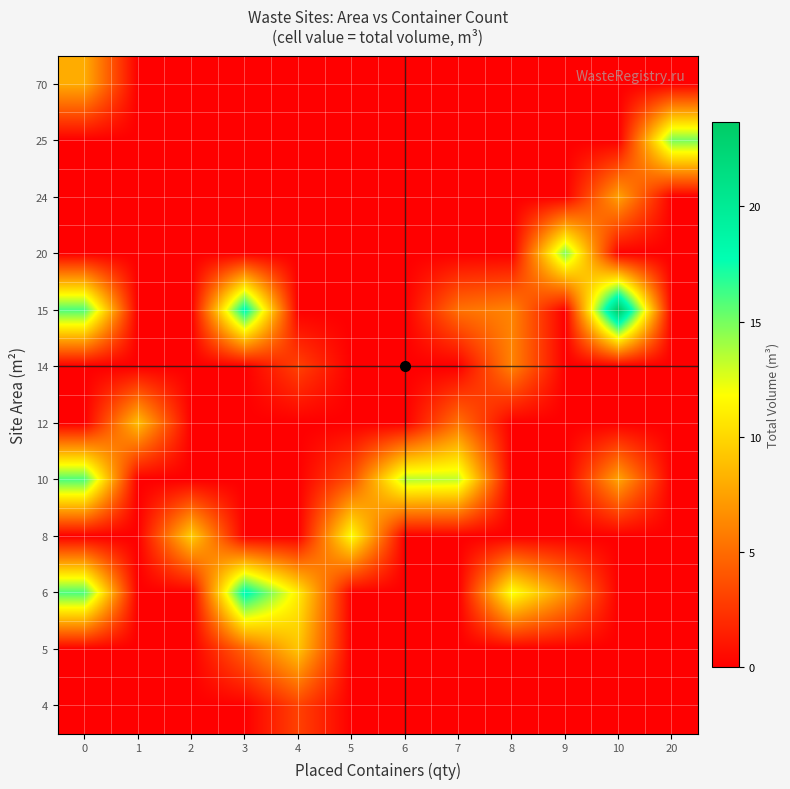

Rank the series by their maximum value, from highest to lowest.

15, 6, 10, 25, 20, 8, 5, 12, 70, 24, 14, 4